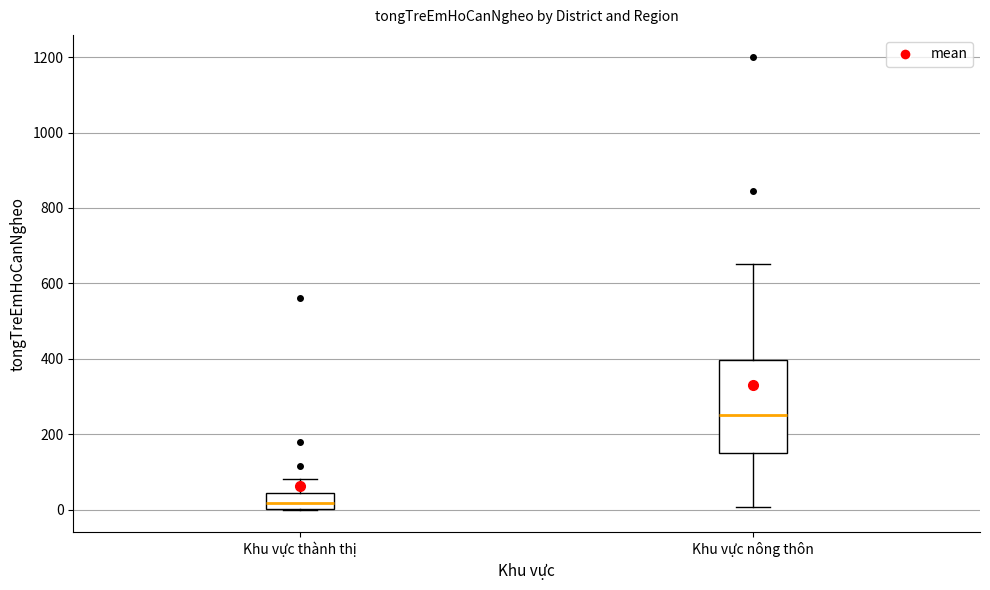

Which box has the lowest median line?

Khu vực thành thị